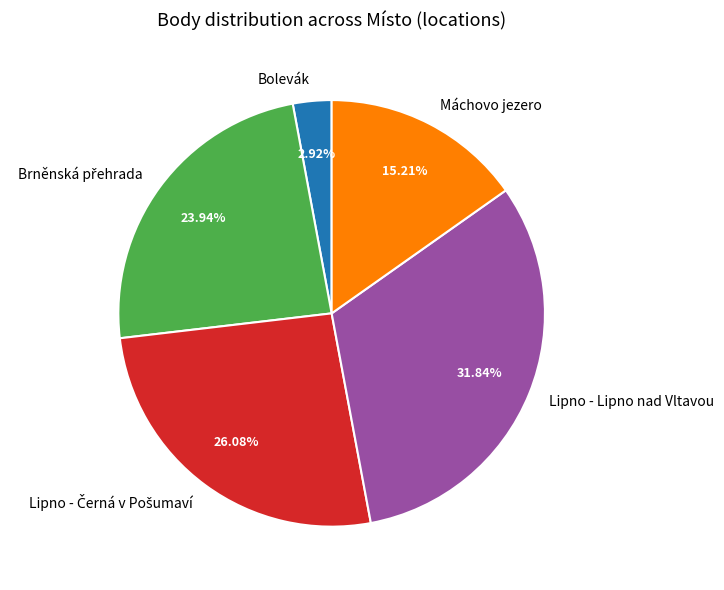

How many slices are in this pie chart?

5